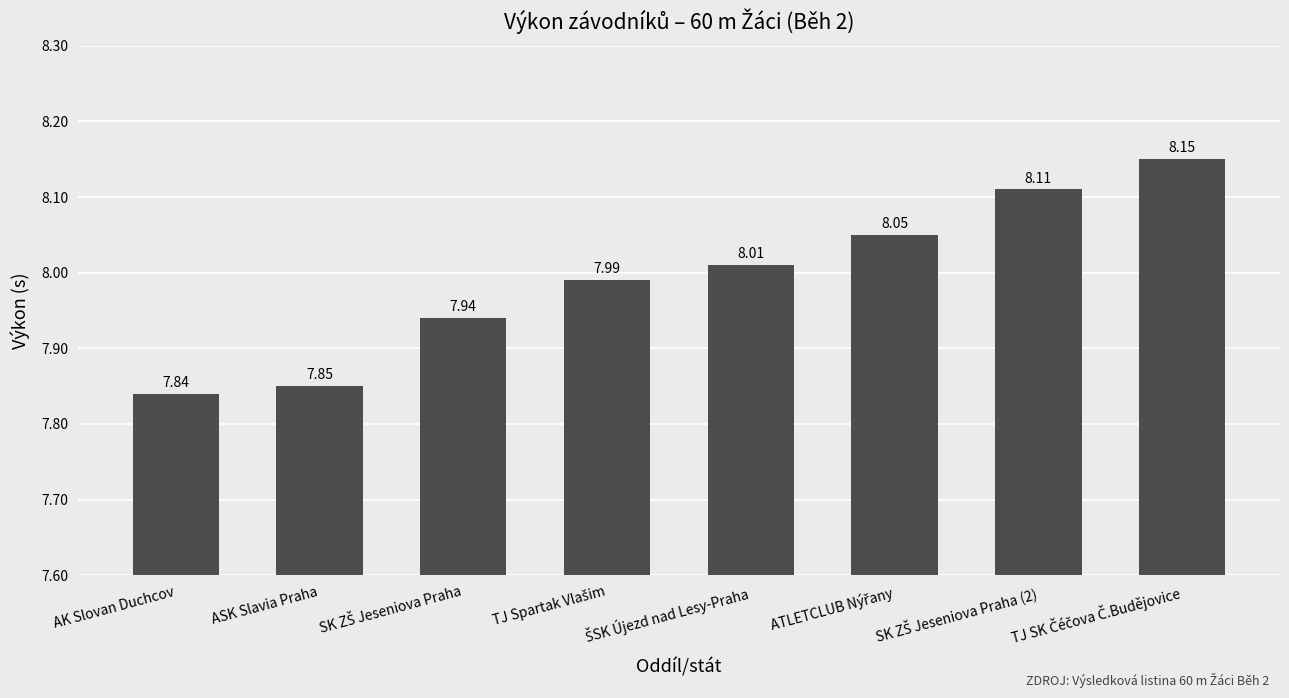

Which label corresponds to the smallest value in the chart?

AK Slovan Duchcov